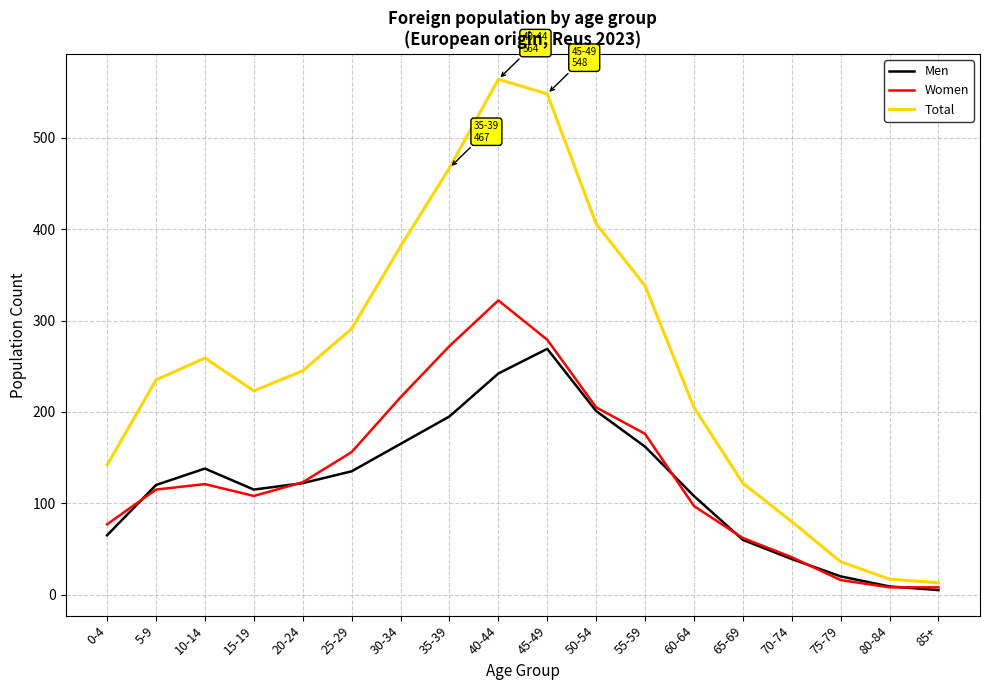

Is the value of Men at 10-14 greater than the value of Total at 30-34?

No